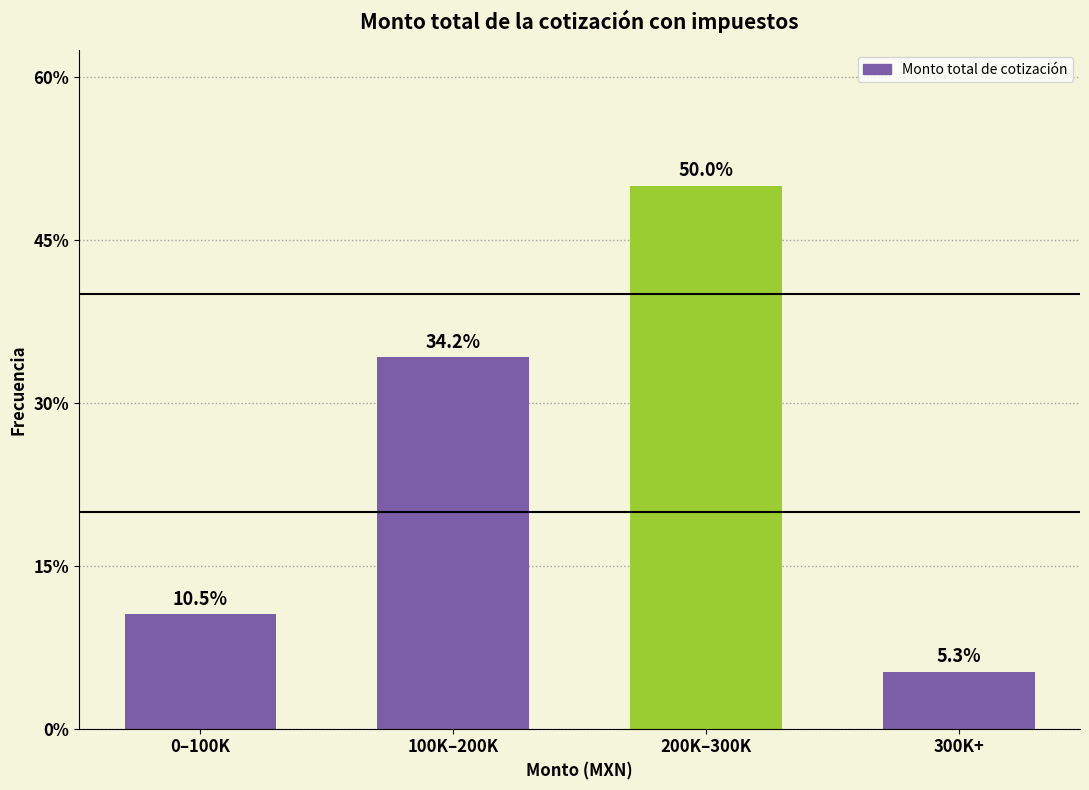

Reading right to left, list all the values displayed in this chart.

300K+=5.3	200K–300K=50.0	100K–200K=34.2	0–100K=10.5